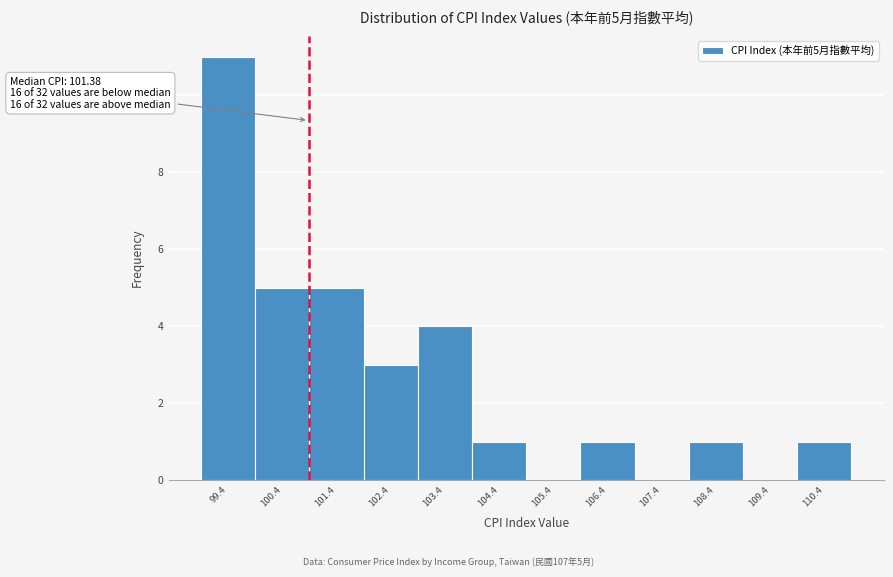

Reading right to left, extract all data points from this chart.

110.4=1	109.4=0	108.4=1	107.4=0	106.4=1	105.4=0	104.4=1	103.4=4	102.4=3	101.4=5	100.4=5	99.4=11